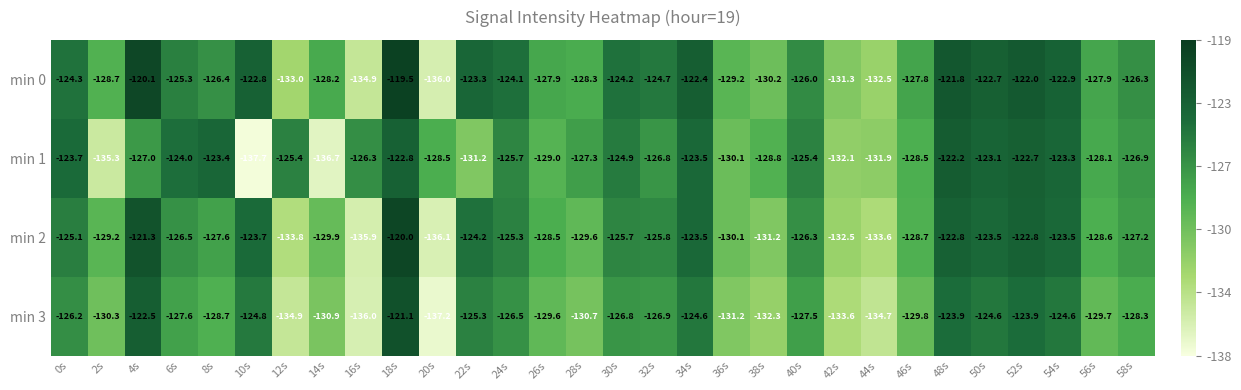

What is the average value of the min 0 series?

-126.5